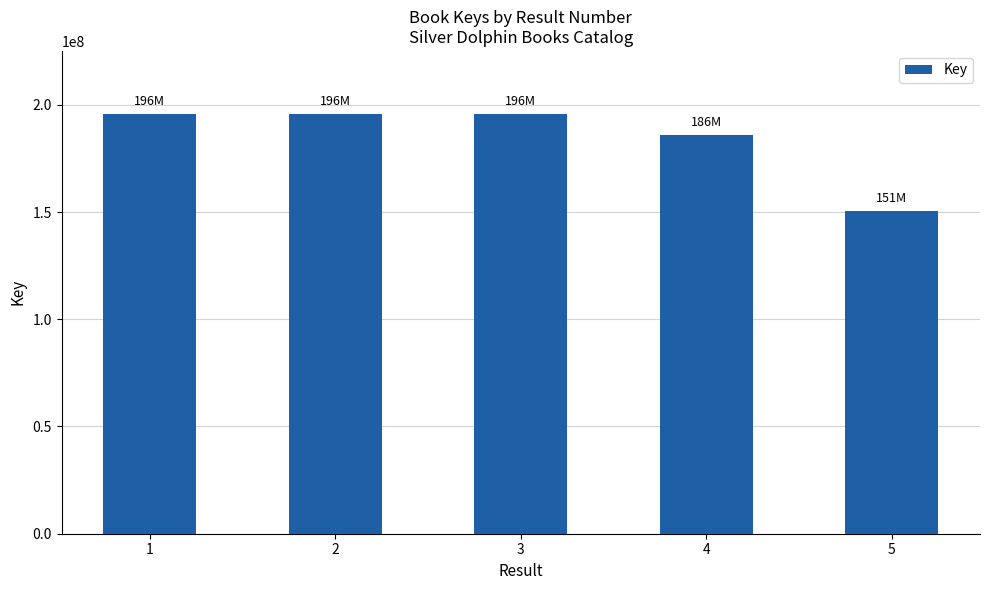

The value at 1 is 317957519. True or false?

False